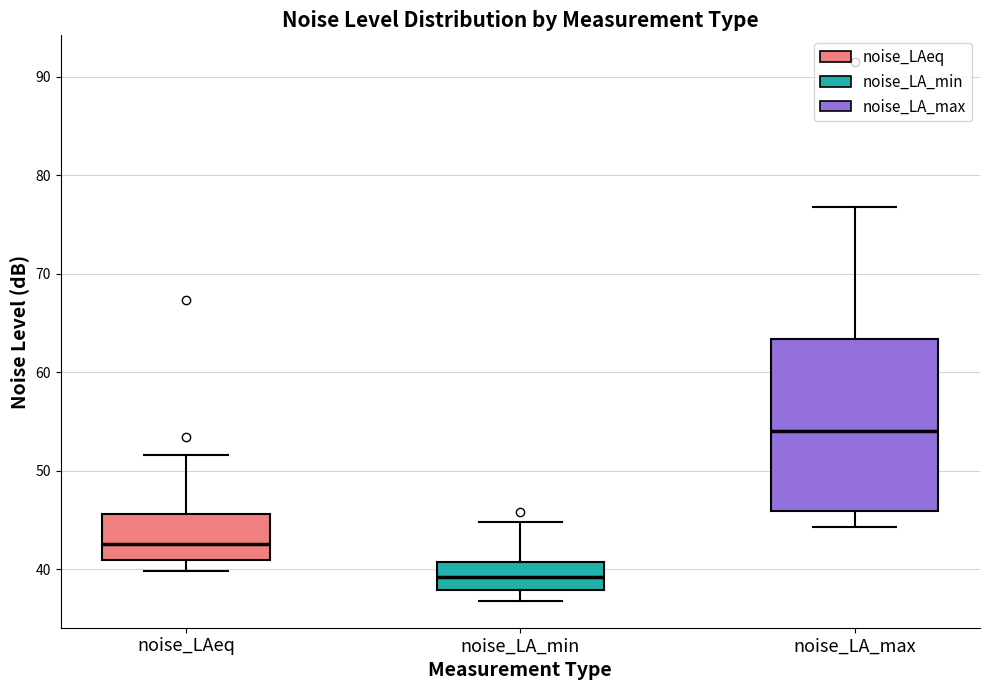

Reading left to right, read every box against the y-axis: the position of its median line, the range the box covers, and the ends of its whiskers. The values are not printed on the chart, so give them approximately, as read against the axis.

noise_LAeq: median 43, box 41 to 46, whiskers 40 to 52
noise_LA_min: median 39, box 38 to 41, whiskers 37 to 45
noise_LA_max: median 54, box 46 to 63, whiskers 44 to 77